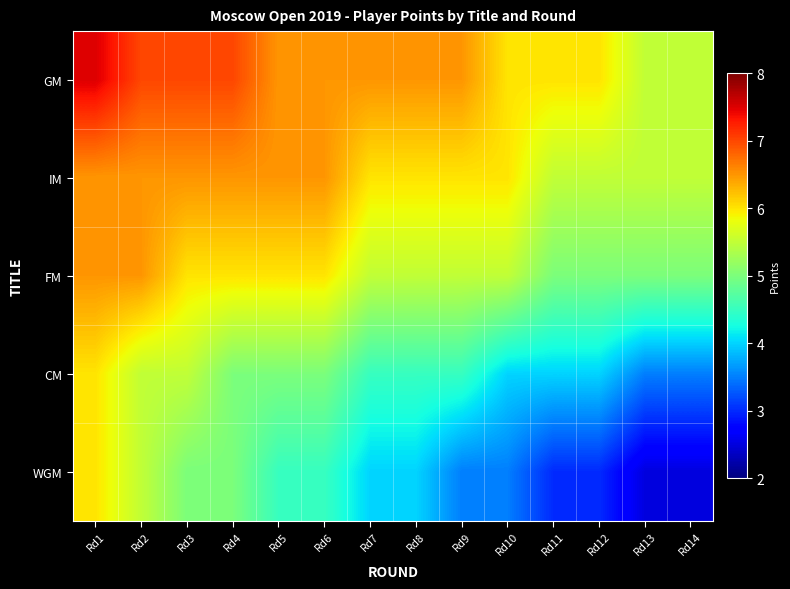

How many categories are shown in the chart?

14